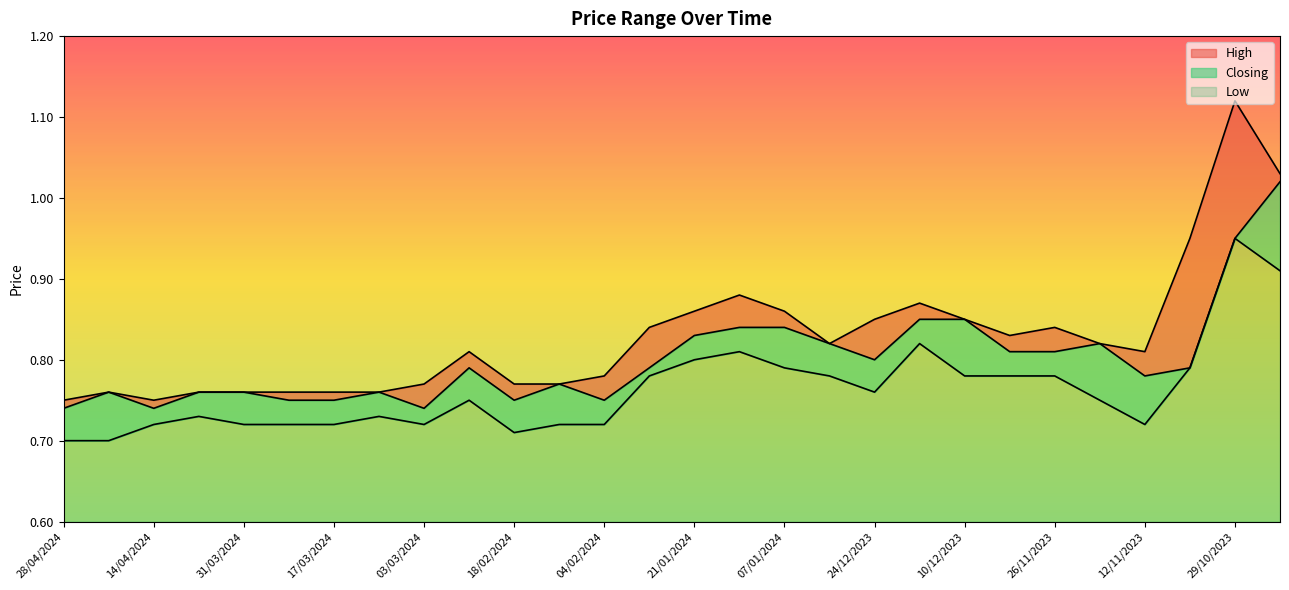

Reading left to right, list all the values displayed in this chart.

High: 28/04/2024=0.8	21/04/2024=0.8	14/04/2024=0.8	07/04/2024=0.8	31/03/2024=0.8	24/03/2024=0.8	17/03/2024=0.8	10/03/2024=0.8	03/03/2024=0.8	25/02/2024=0.8	18/02/2024=0.8	11/02/2024=0.8	04/02/2024=0.8	28/01/2024=0.8	21/01/2024=0.9	14/01/2024=0.9	07/01/2024=0.9	31/12/2023=0.8	24/12/2023=0.8	17/12/2023=0.9	10/12/2023=0.8	03/12/2023=0.8	26/11/2023=0.8	19/11/2023=0.8	12/11/2023=0.8	05/11/2023=0.9	29/10/2023=1.1	22/10/2023=1.0
Closing: 28/04/2024=0.7	21/04/2024=0.8	14/04/2024=0.7	07/04/2024=0.8	31/03/2024=0.8	24/03/2024=0.8	17/03/2024=0.8	10/03/2024=0.8	03/03/2024=0.7	25/02/2024=0.8	18/02/2024=0.8	11/02/2024=0.8	04/02/2024=0.8	28/01/2024=0.8	21/01/2024=0.8	14/01/2024=0.8	07/01/2024=0.8	31/12/2023=0.8	24/12/2023=0.8	17/12/2023=0.8	10/12/2023=0.8	03/12/2023=0.8	26/11/2023=0.8	19/11/2023=0.8	12/11/2023=0.8	05/11/2023=0.8	29/10/2023=0.9	22/10/2023=1.0
Low: 28/04/2024=0.7	21/04/2024=0.7	14/04/2024=0.7	07/04/2024=0.7	31/03/2024=0.7	24/03/2024=0.7	17/03/2024=0.7	10/03/2024=0.7	03/03/2024=0.7	25/02/2024=0.8	18/02/2024=0.7	11/02/2024=0.7	04/02/2024=0.7	28/01/2024=0.8	21/01/2024=0.8	14/01/2024=0.8	07/01/2024=0.8	31/12/2023=0.8	24/12/2023=0.8	17/12/2023=0.8	10/12/2023=0.8	03/12/2023=0.8	26/11/2023=0.8	19/11/2023=0.8	12/11/2023=0.7	05/11/2023=0.8	29/10/2023=0.9	22/10/2023=0.9